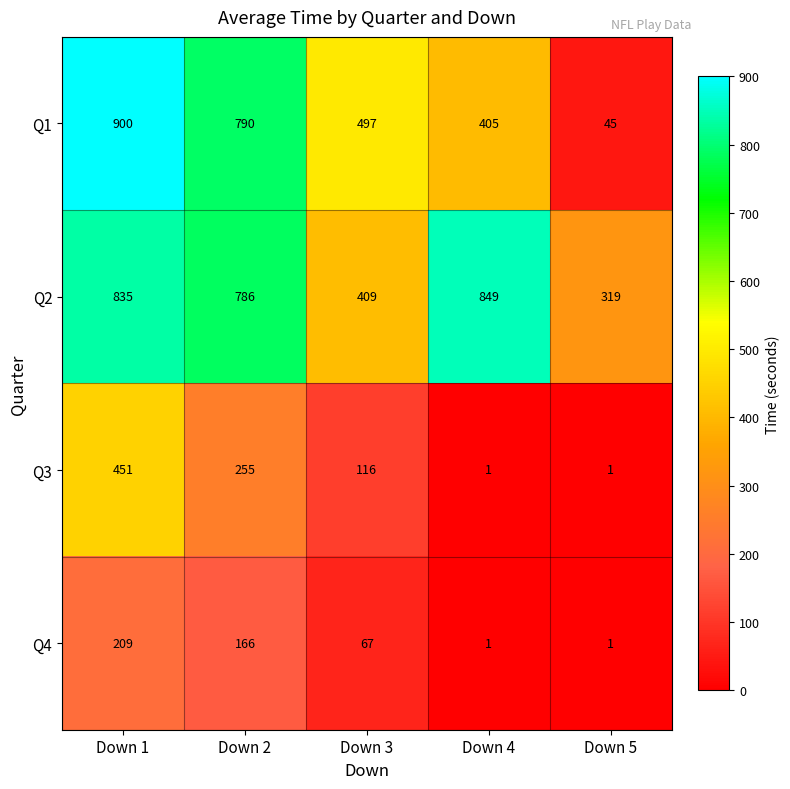

What is the difference between the maximum and second lowest values in the Q4 series?

208